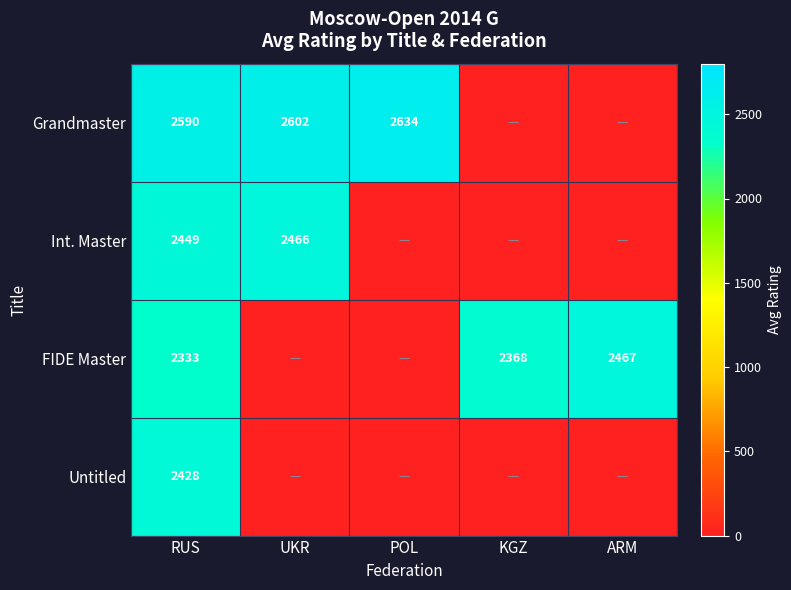

Is it true that Int. Master equals 3728 at UKR?

False